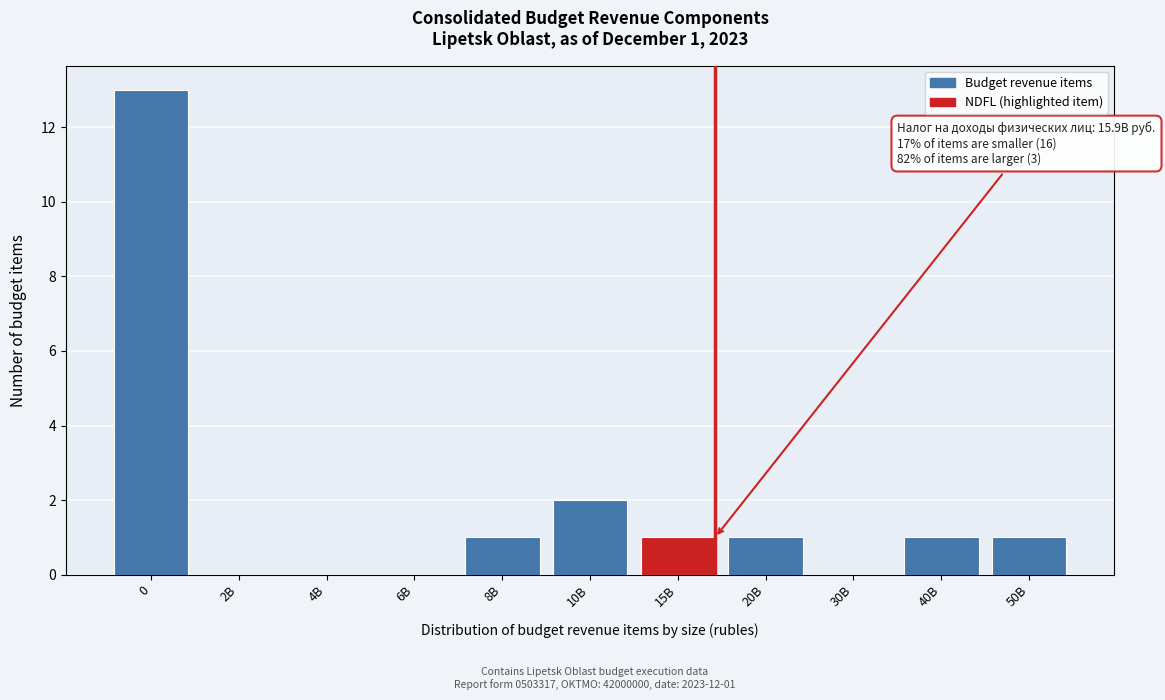

Reading right to left, what are all the values shown in this chart?

50B=1	40B=1	30B=0	20B=1	15B=1	10B=2	8B=1	6B=0	4B=0	2B=0	0=13